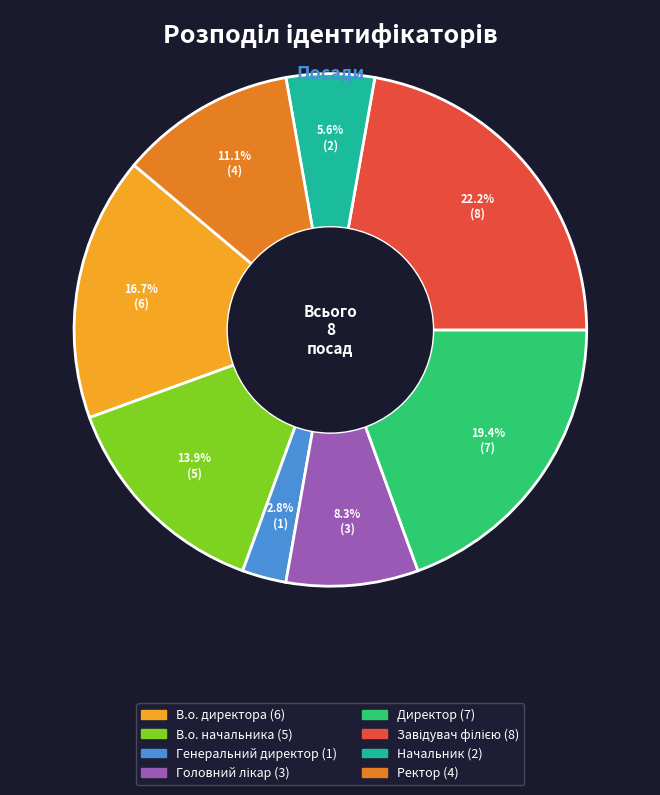

Do Директор and Генеральний директор together represent more than half of the pie?

No